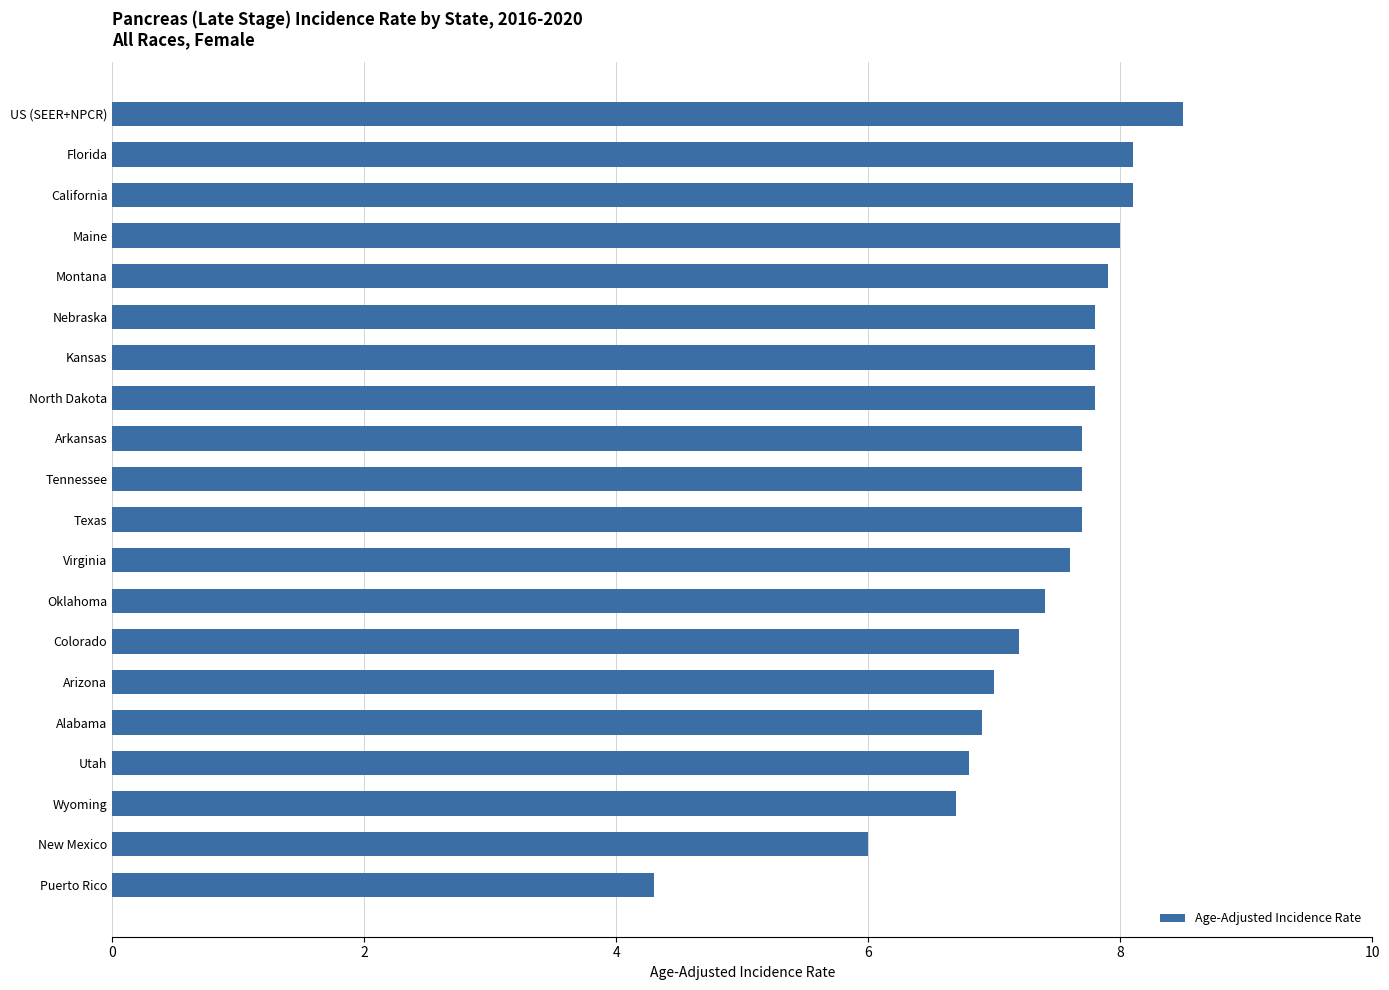

Which category has the lowest value across all series?

Puerto Rico